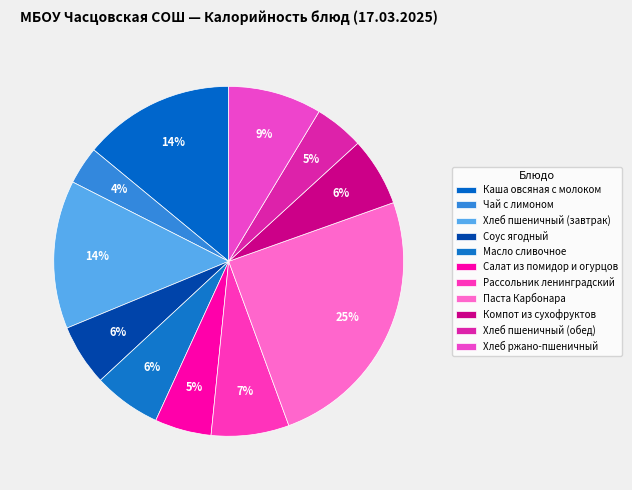

Is the sum of Соус ягодный and Каша овсяная с молоком greater than half?

No